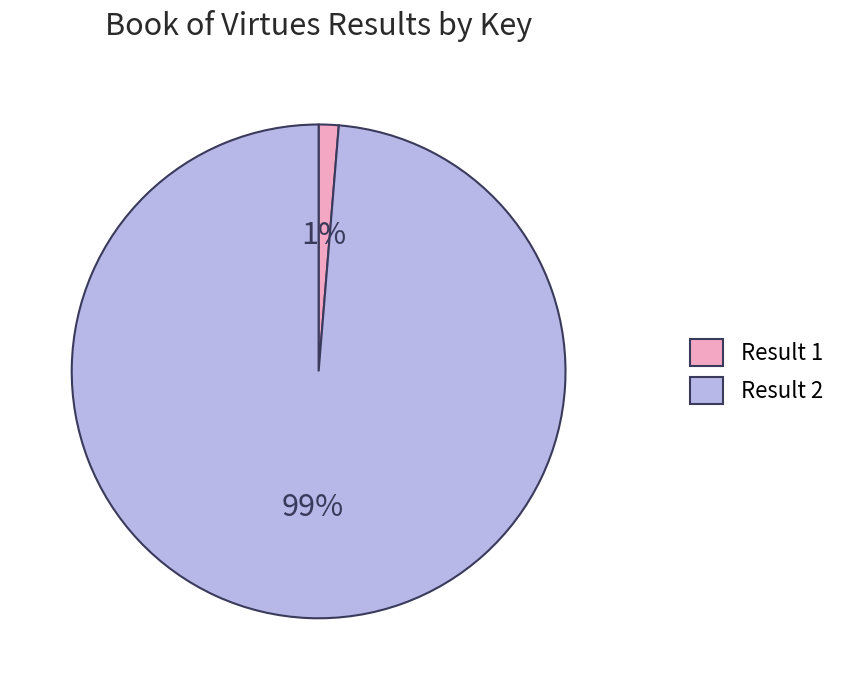

To the nearest percent, what portion does Result 2 represent?

99%